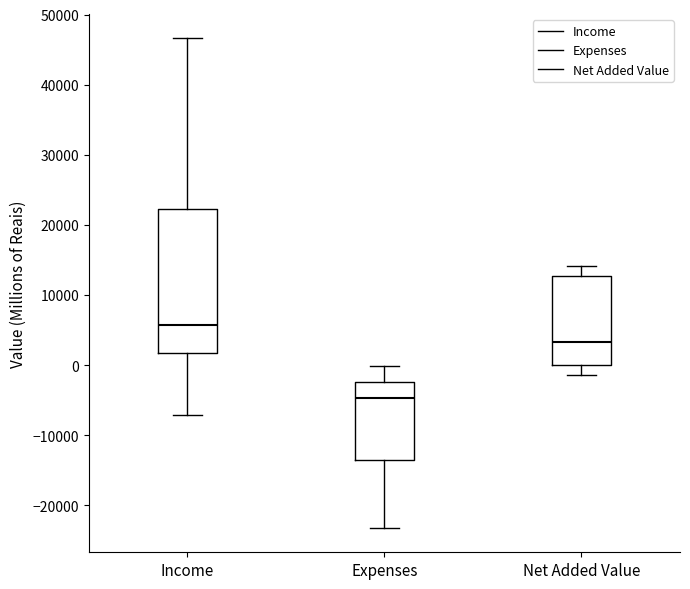

Reading left to right, read every box against the y-axis: the position of its median line, the range the box covers, and the ends of its whiskers. The values are not printed on the chart, so give them approximately, as read against the axis.

Income: median 6000, box 2000 to 22000, whiskers -7000 to 47000
Expenses: median -5000, box -13000 to -2000, whiskers -23000 to 0
Net Added Value: median 3000, box 0 to 13000, whiskers -1000 to 14000